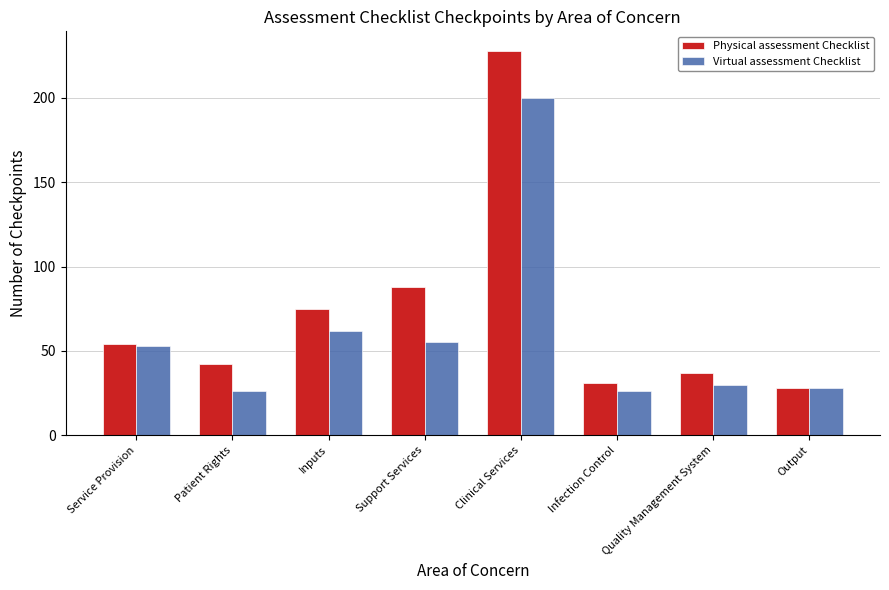

What is the difference between the Virtual assessment Checklist values at Output and Infection Control?

2